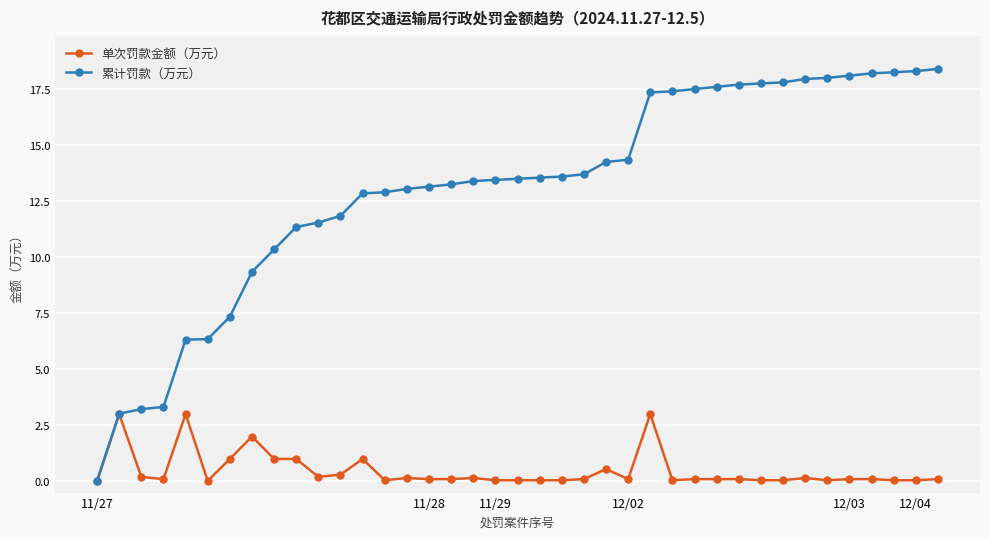

What is the value of the 累计罚款（万元） point at the 27th from the left?

17.4